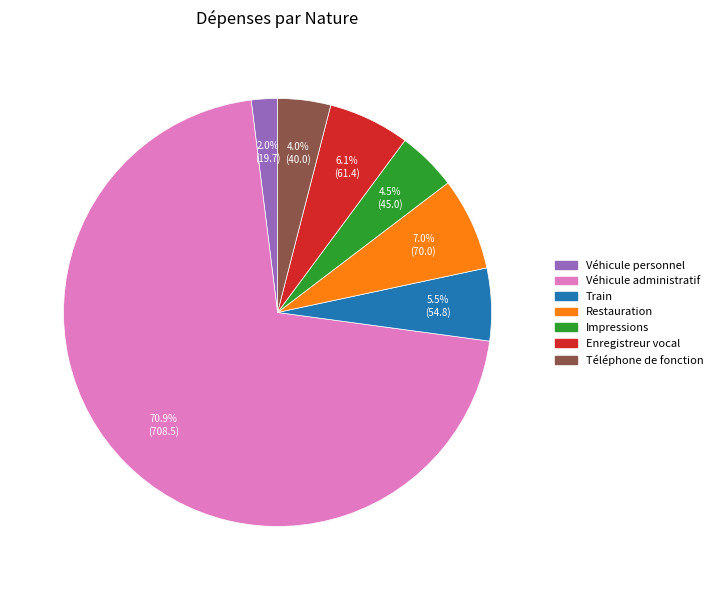

To the nearest percent, what is the average slice percentage?

14%